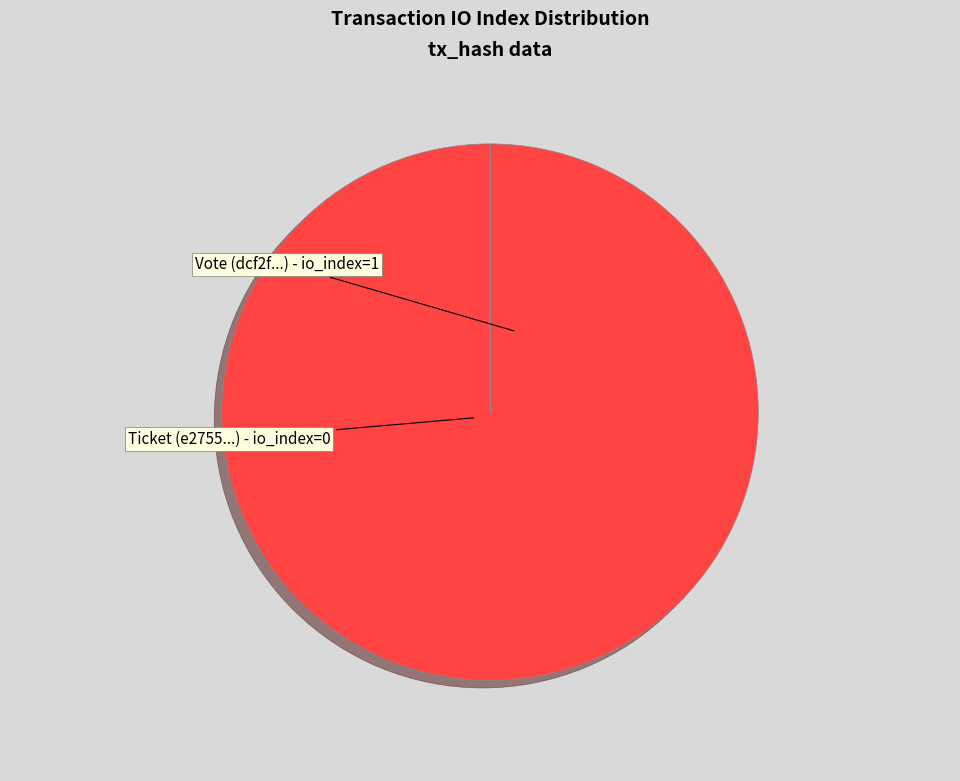

Which category has the biggest portion of the pie?

Vote (io_index=1)